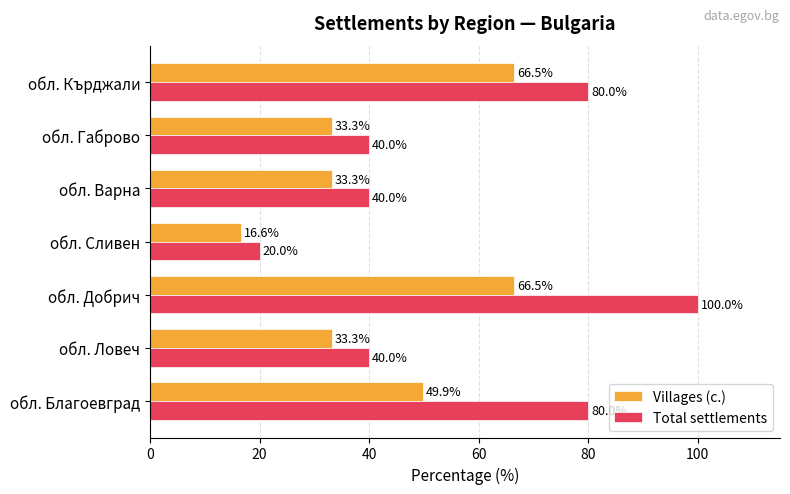

What is the spread (max minus min) of values at обл. Варна?

6.7